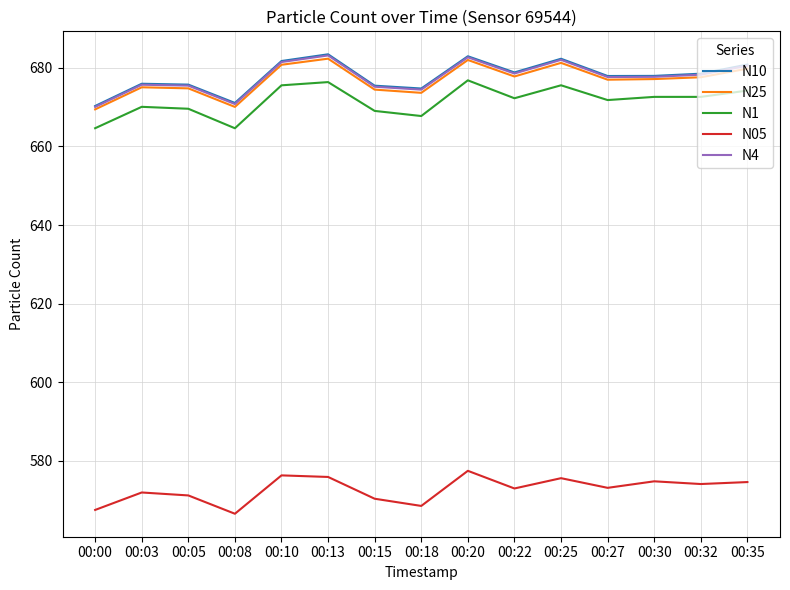

What is the highest value of the N05 series?

577.5